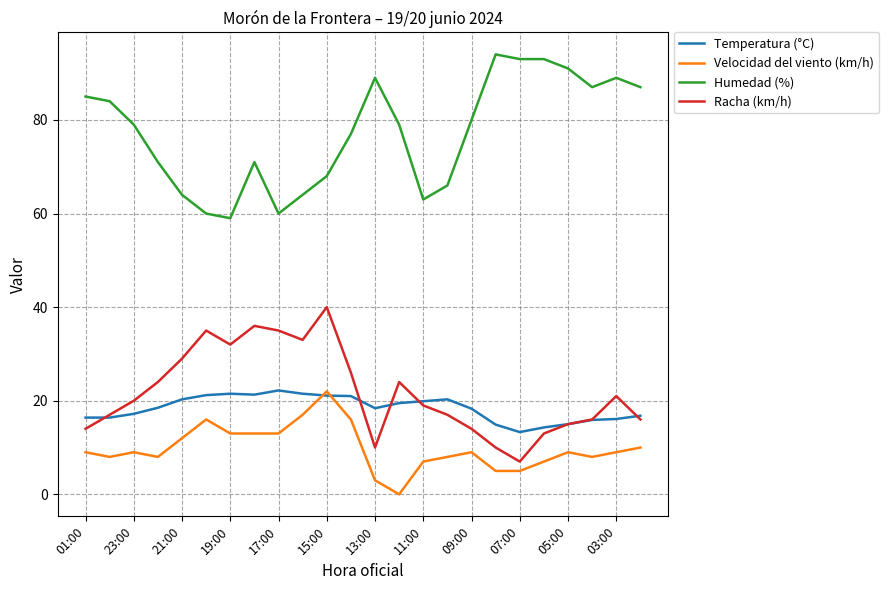

True or false: Humedad (%) and Velocidad del viento (km/h) intersect in this chart.

False